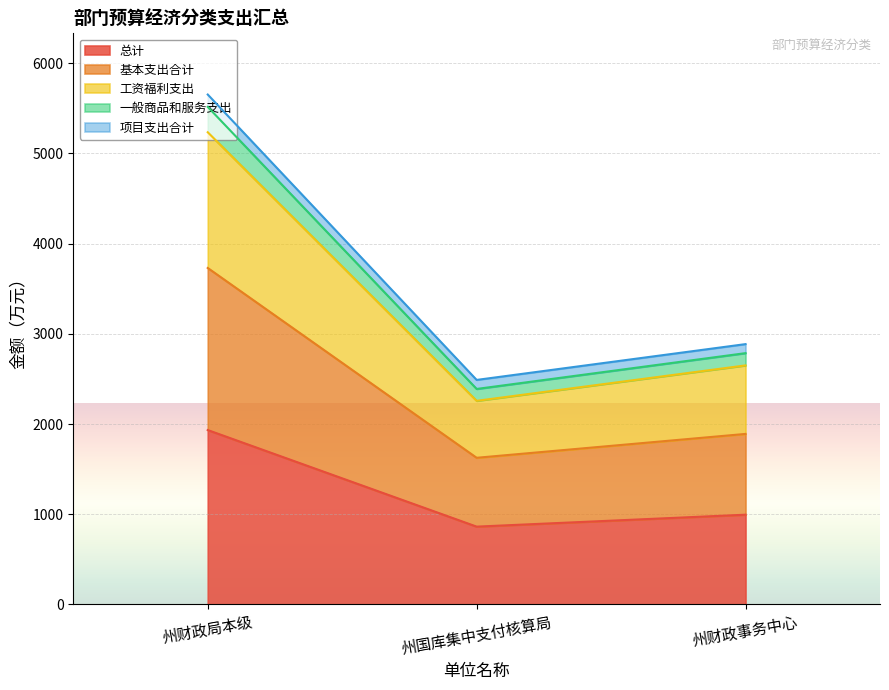

Where is 总计 nearest to the value 1398?

州财政事务中心